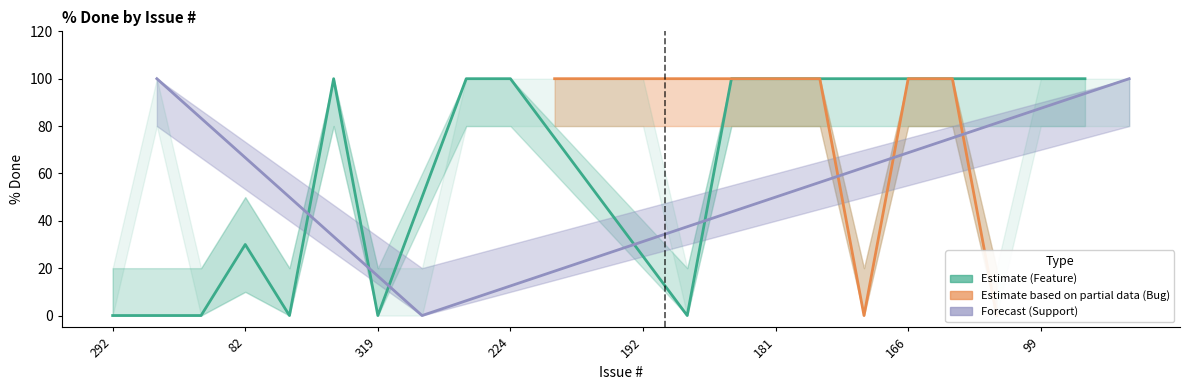

Reading left to right, transcribe all the data shown in this chart.

% Done: 292=0	80=100	241=0	82=30	225=0	239=100	319=0	240=0	242=100	224=100	199=100	210=100	192=100	201=0	102=100	181=100	180=100	101=0	166=100	100=100	103=0	99=100	74=100	55=100
lower: 292=0	80=80	241=0	82=10	225=0	239=80	319=0	240=0	242=80	224=80	199=80	210=80	192=80	201=0	102=80	181=80	180=80	101=0	166=80	100=80	103=0	99=80	74=80	55=80
upper: 292=20	80=100	241=20	82=50	225=20	239=100	319=20	240=20	242=100	224=100	199=100	210=100	192=100	201=20	102=100	181=100	180=100	101=20	166=100	100=100	103=20	99=100	74=100	55=100